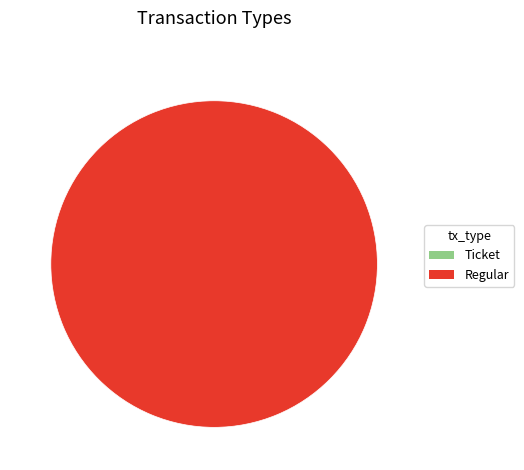

How many segments does this pie chart have?

2